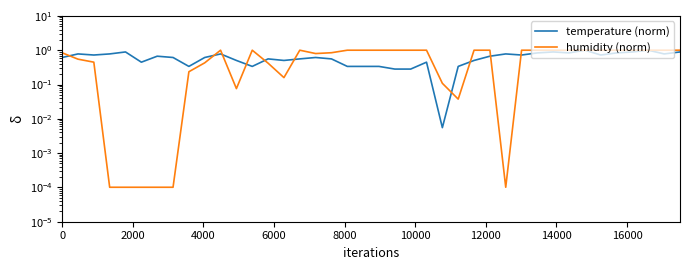

True or false: humidity (norm) has more than 2 points higher than both neighbors.

True